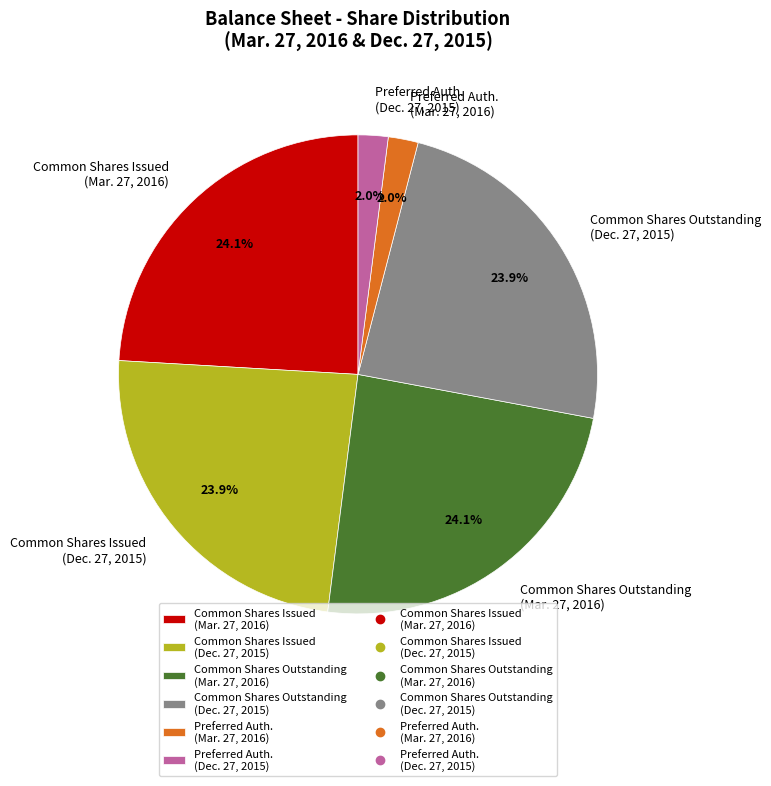

How many segments does this pie chart have?

6